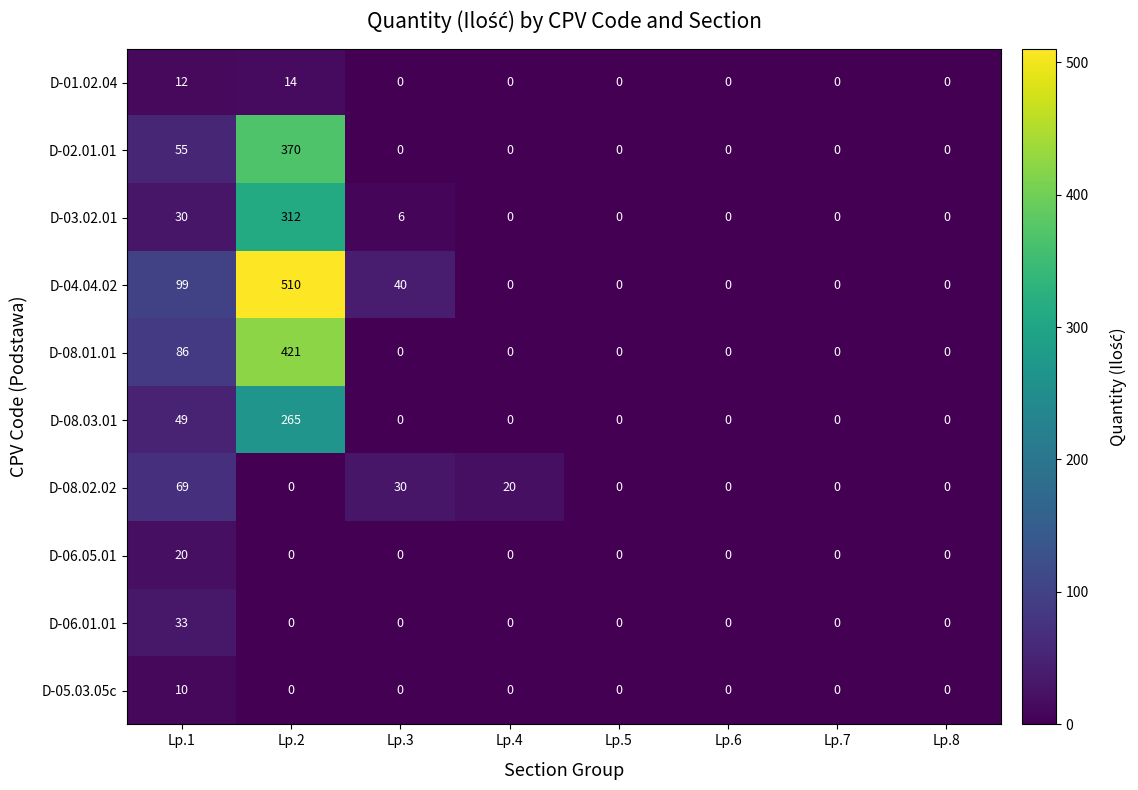

What is the difference between the maximum and second lowest values in the D-03.02.01 series?

312